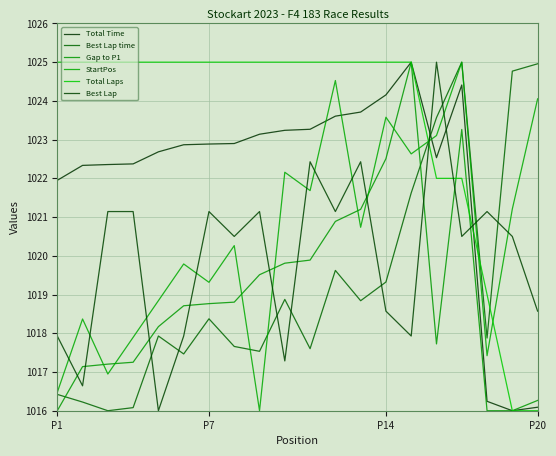

How many lines are shown in the chart?

6